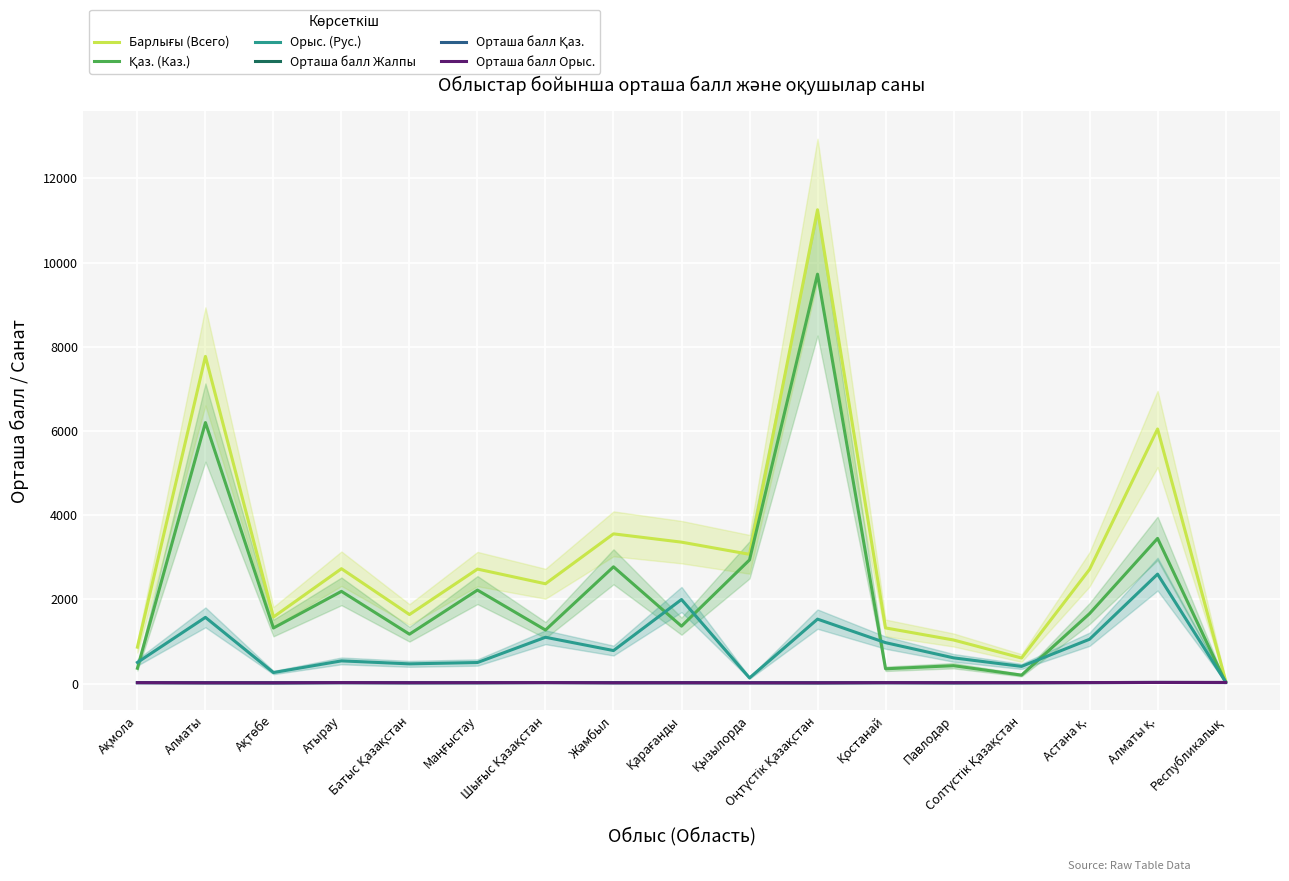

How many interior local valleys does the Орташа балл Жалпы series have?

5